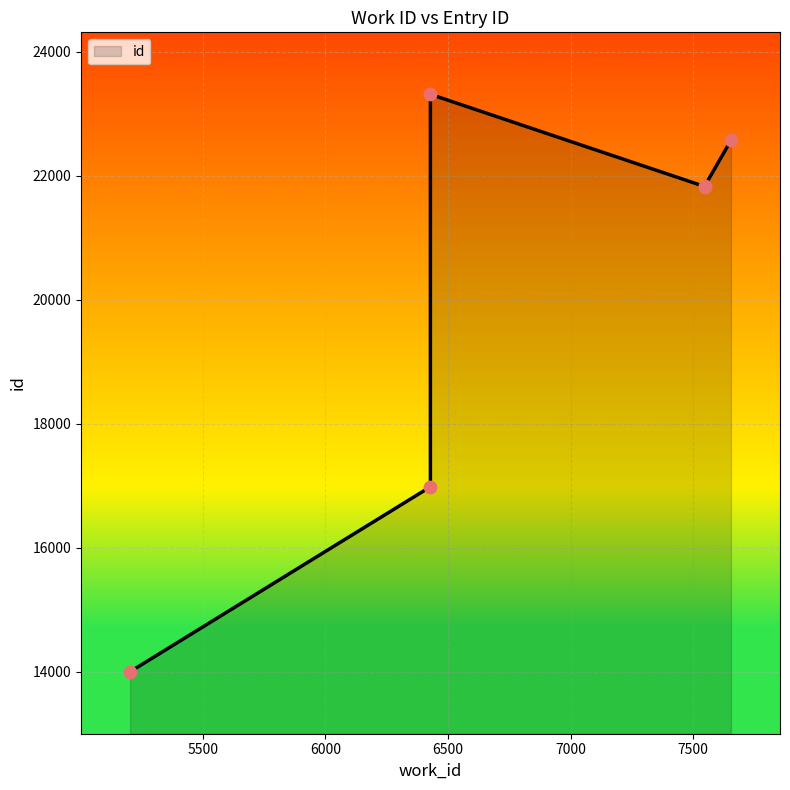

What is the change in value from 6428 to 7654?

+5591